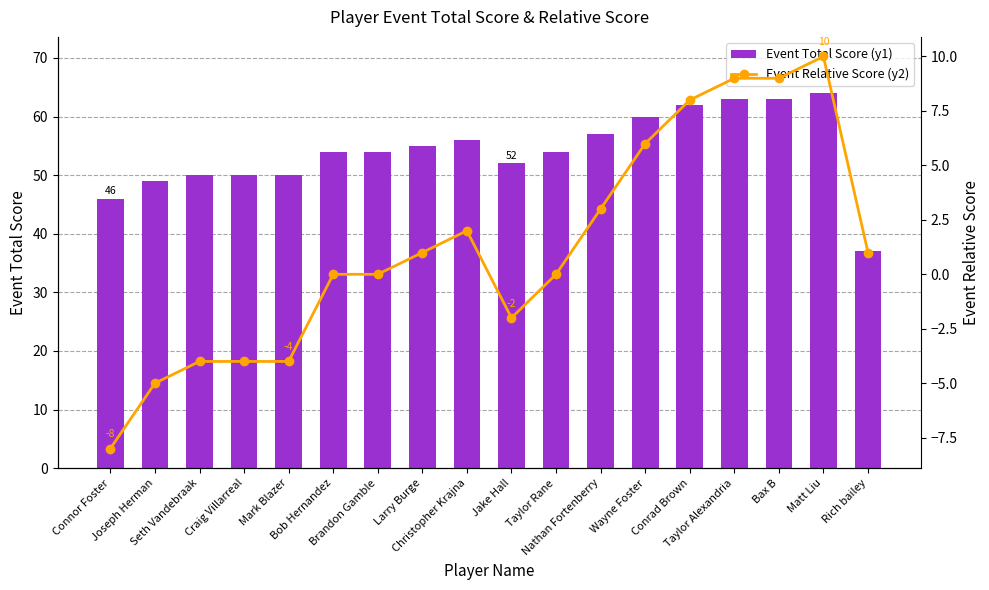

What is the label of the 4th bar from the left?

Craig Villarreal